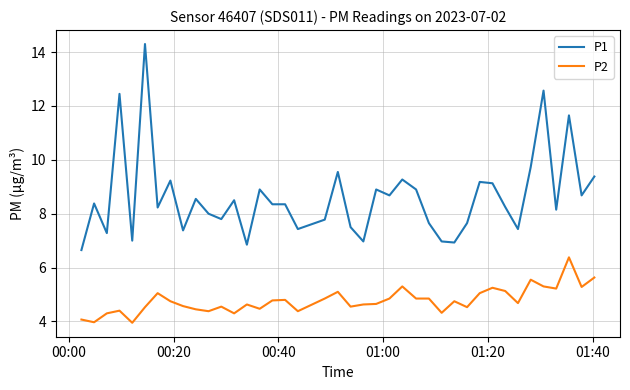

What are all the series names shown in the legend?

P1, P2